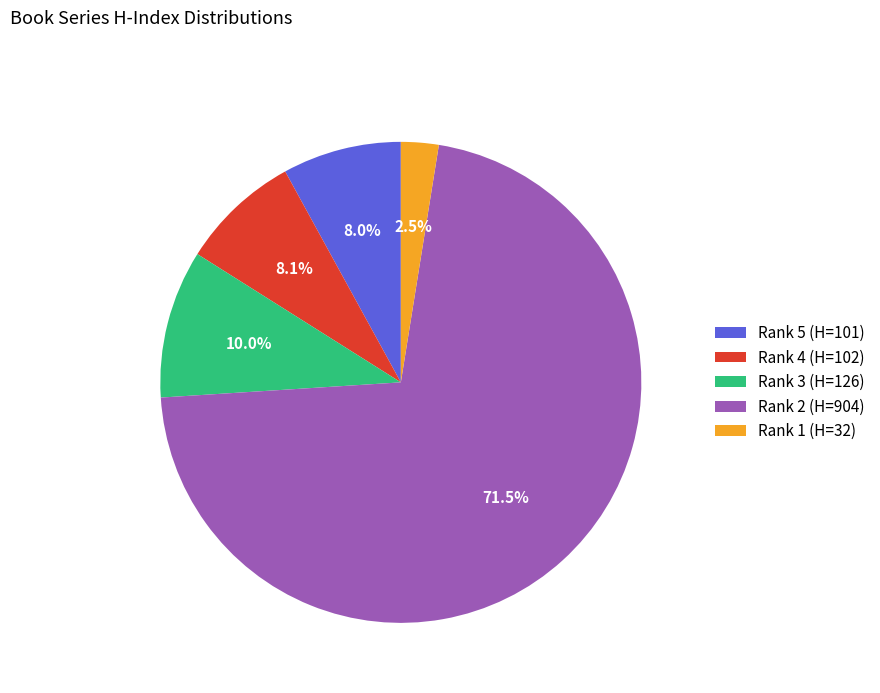

Approximately how many times larger is the value at Rank 4 (H=102) compared to Rank 1 (H=32)?

3.2